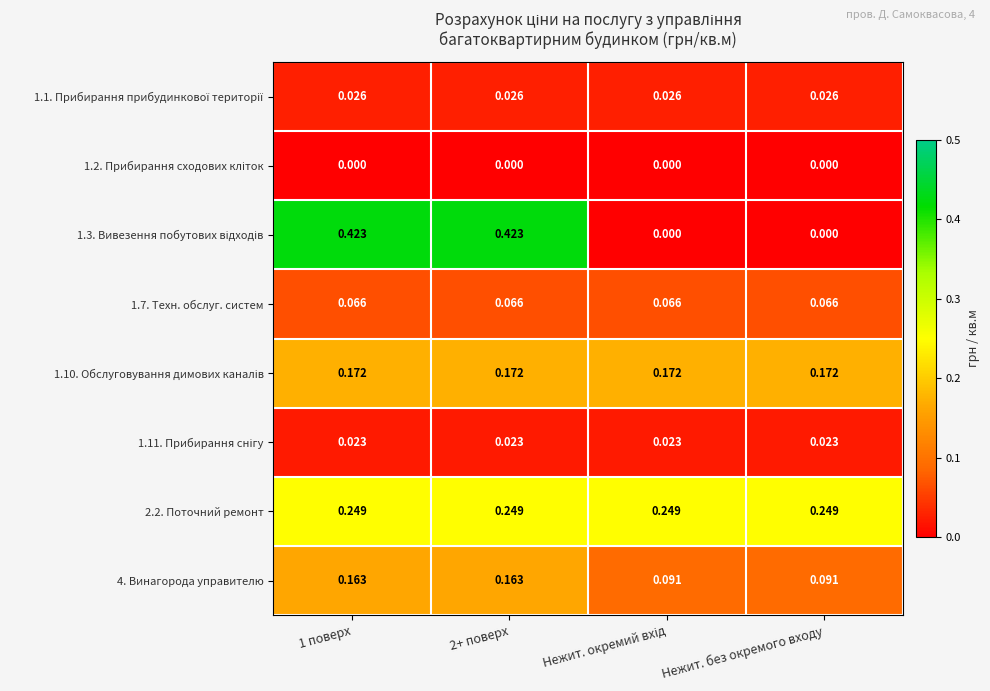

At how many categories does at least one series exceed 0?

4